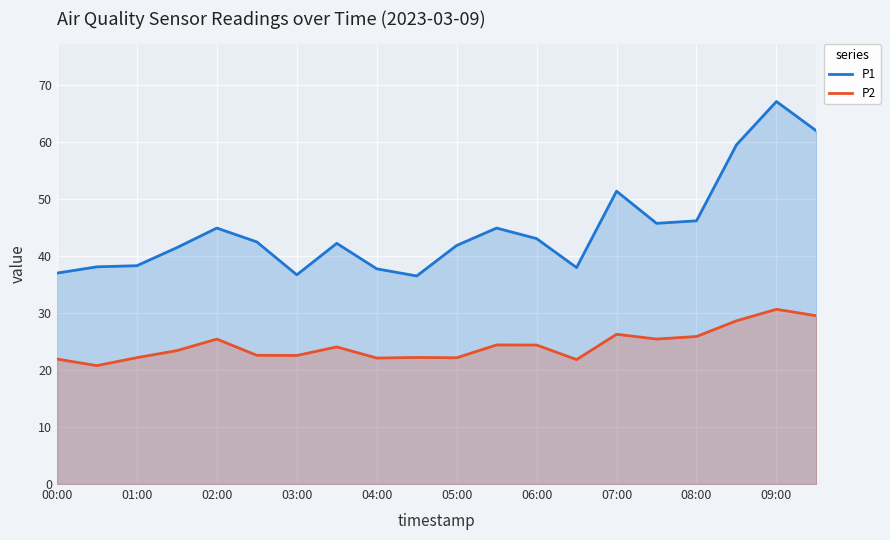

At which label does P2 first exceed 24?

02:00